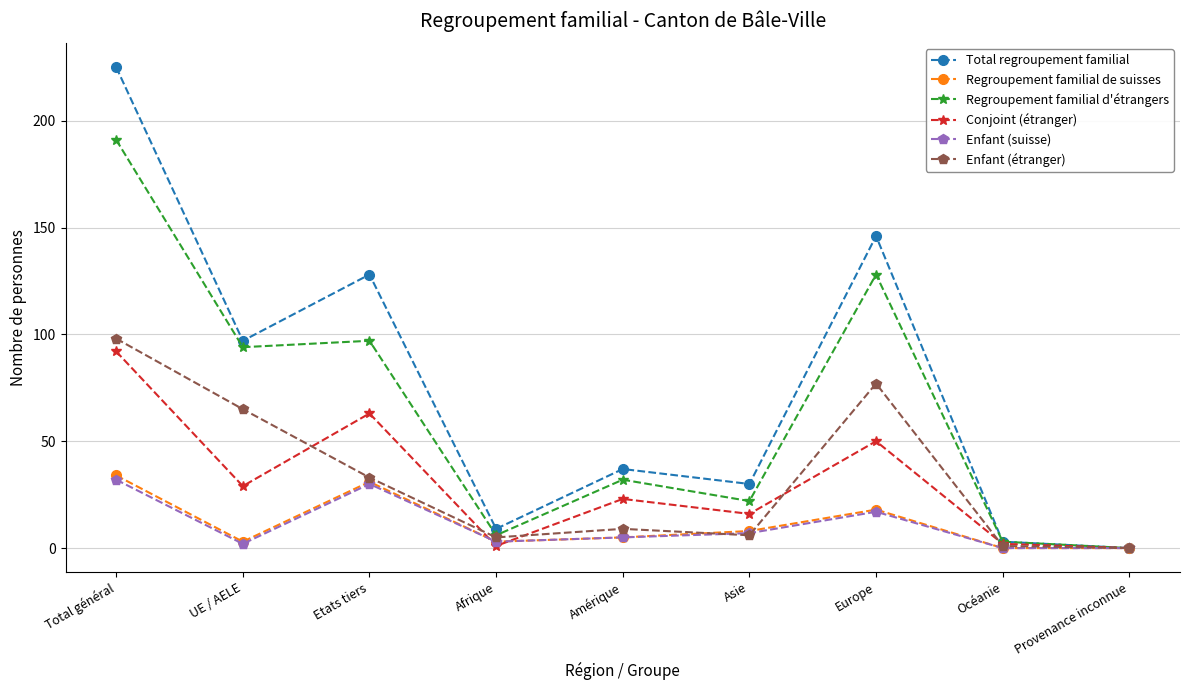

What is the average value of the Conjoint (étranger) series?

31